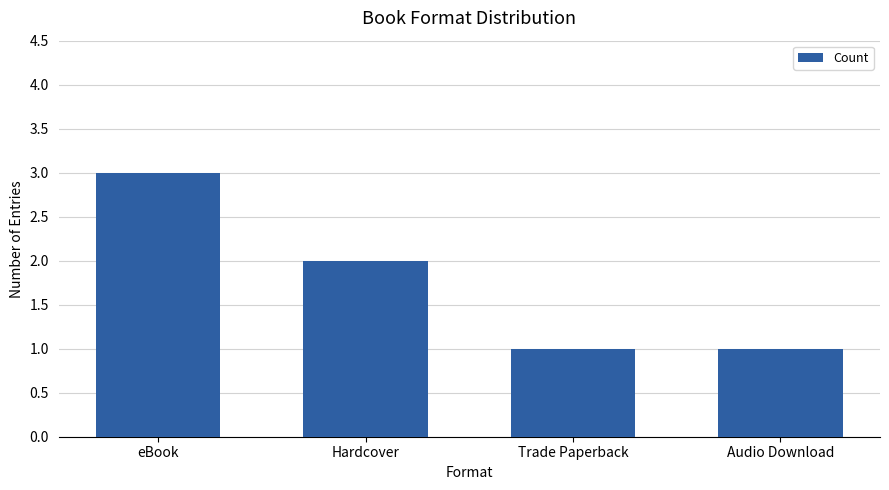

True or false: the data shows 1 at Trade Paperback.

True